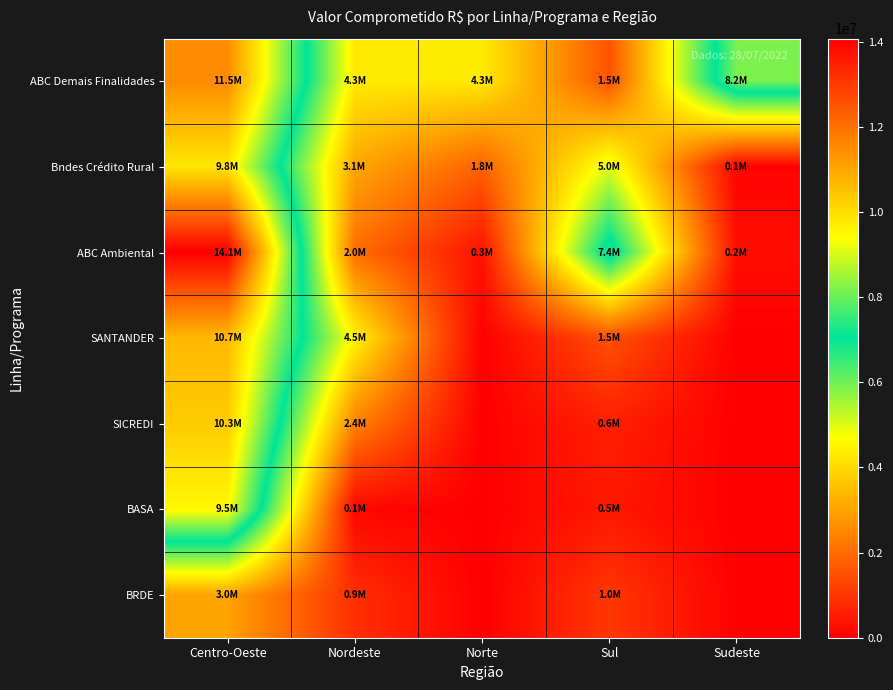

Count the number of categories in the chart.

5